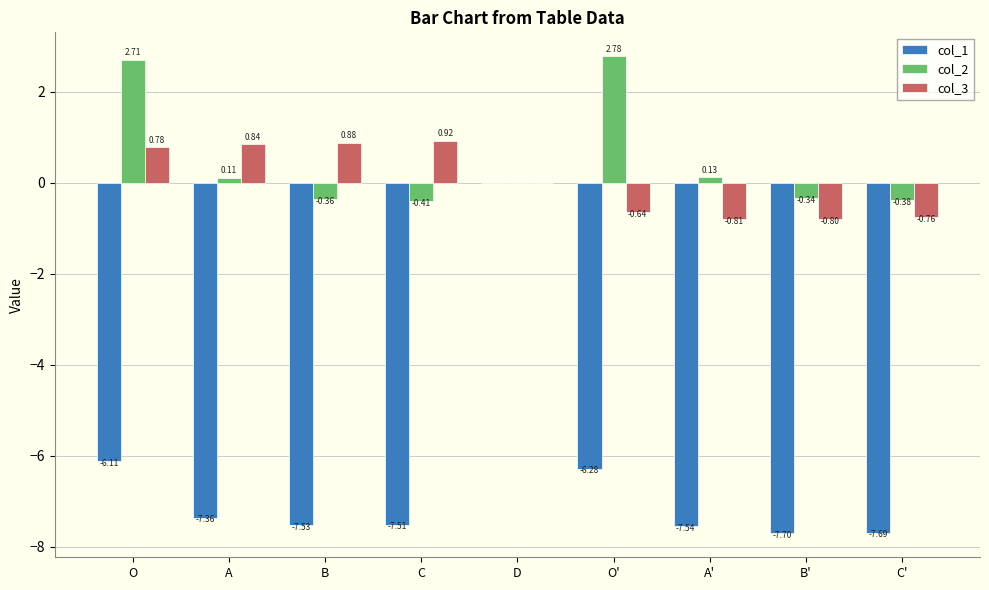

What are all the series names shown in the legend?

col_1, col_2, col_3